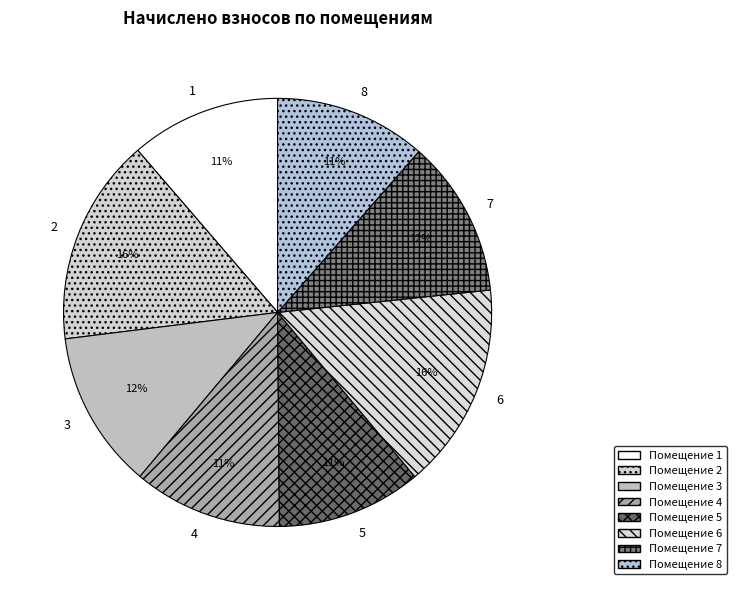

To the nearest percent, what portion does 8 represent?

11%